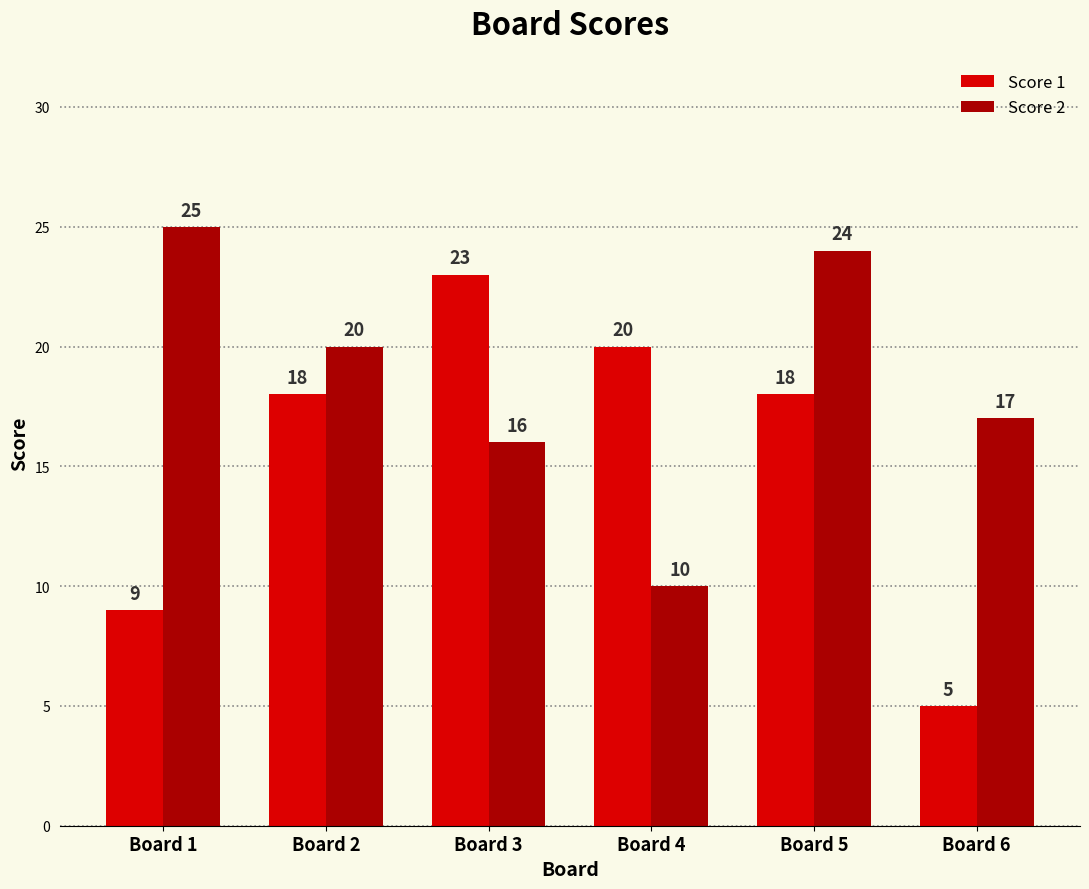

Reading left to right, what are all the values shown in this chart?

Score 1: 9	18	23	20	18	5
Score 2: 25	20	16	10	24	17